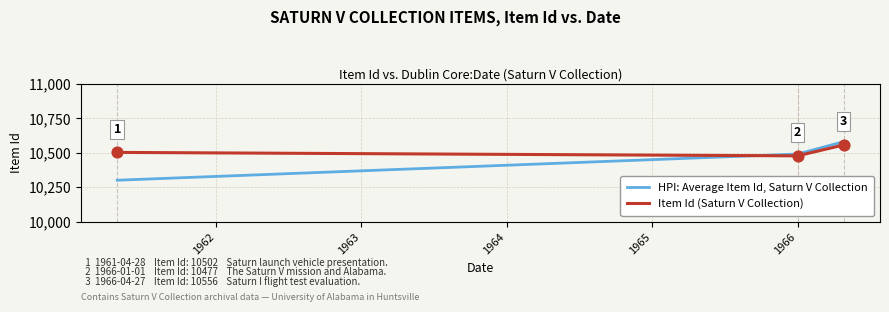

What are all the series names shown in the legend?

HPI: Average Item Id, Saturn V Collection, Item Id (Saturn V Collection)